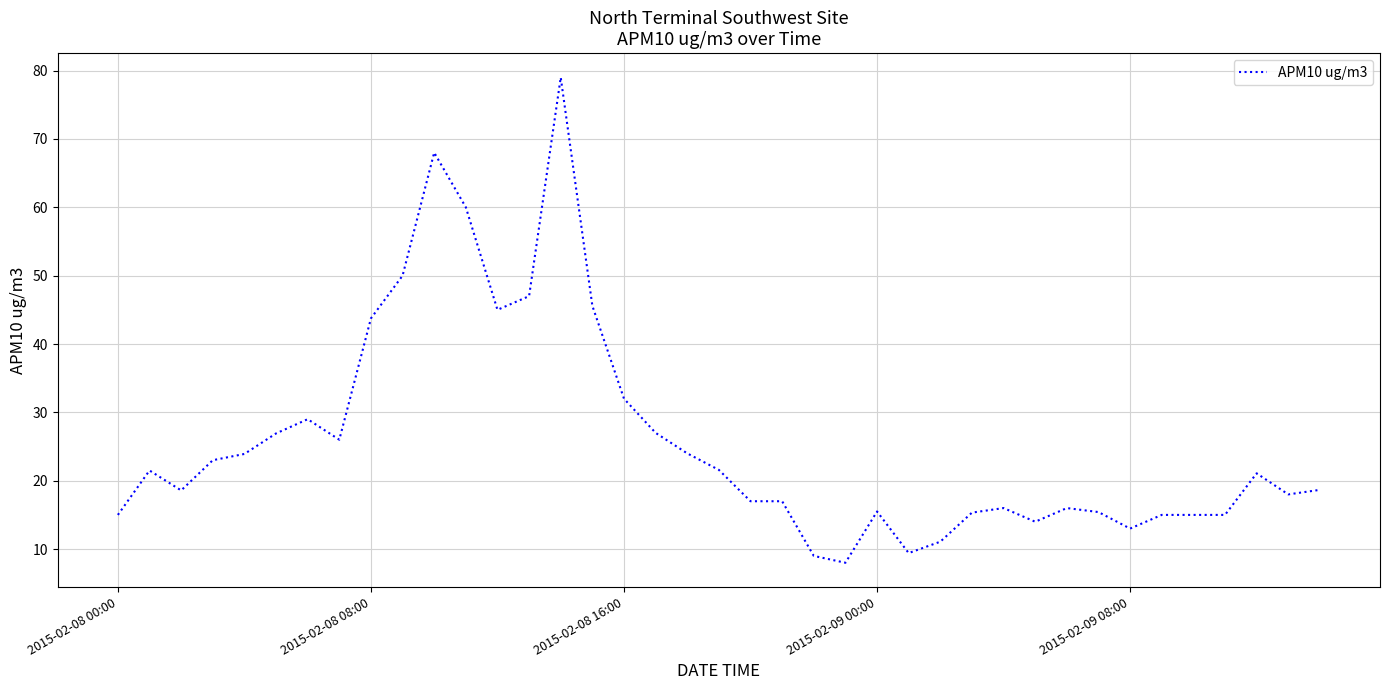

What is the smallest value displayed?

8.0